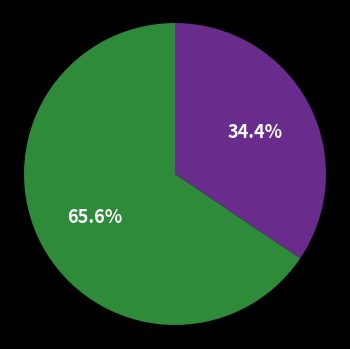

Does any single category account for the majority?

Yes